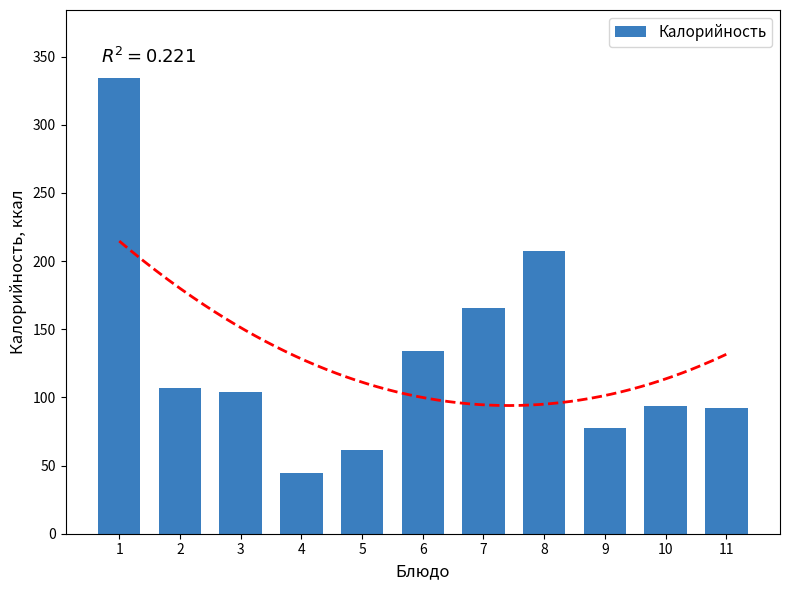

The chart shows a value of 93.5 at 10. True or false?

True